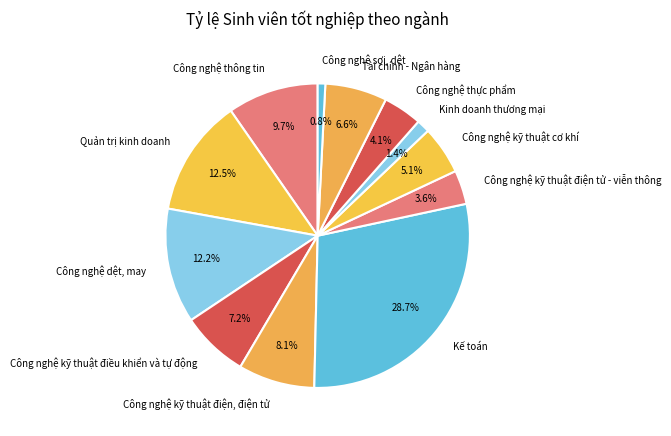

Combined, do Quản trị kinh doanh and Kinh doanh thương mại account for over 50%?

No